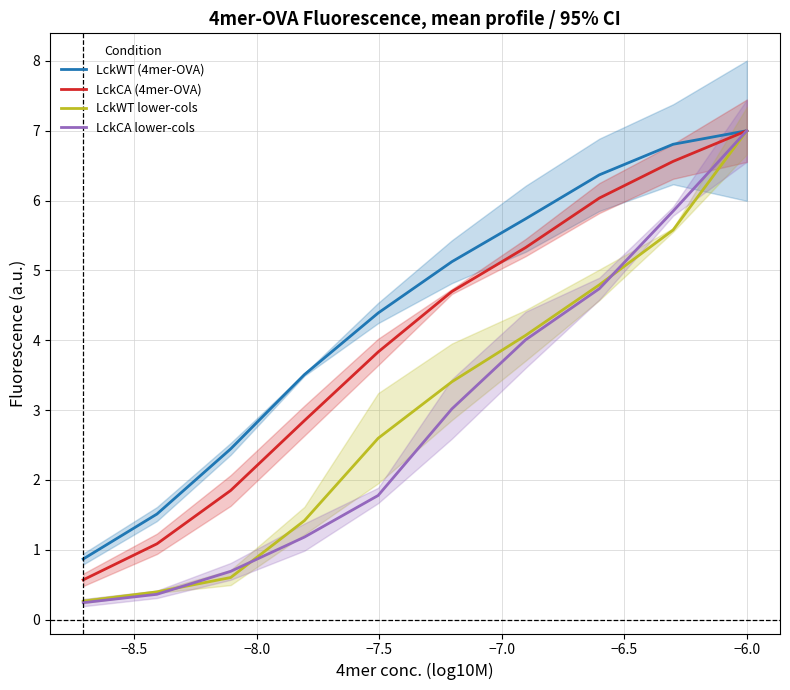

What is the maximum value for LckWT (4mer-OVA)?

7.0